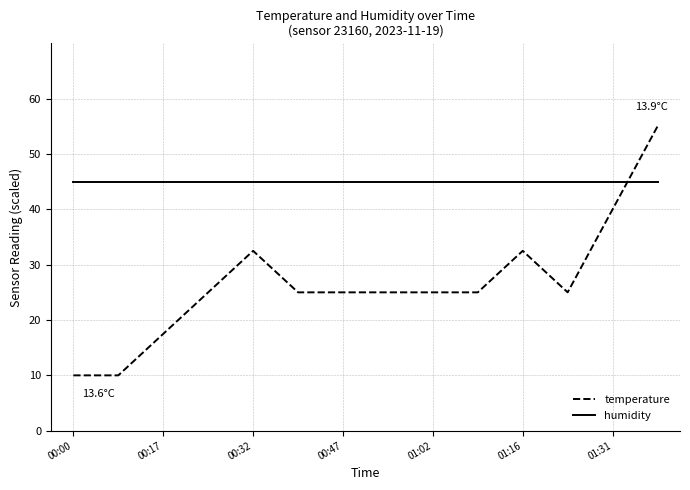

Which series has the largest total across all categories?

humidity